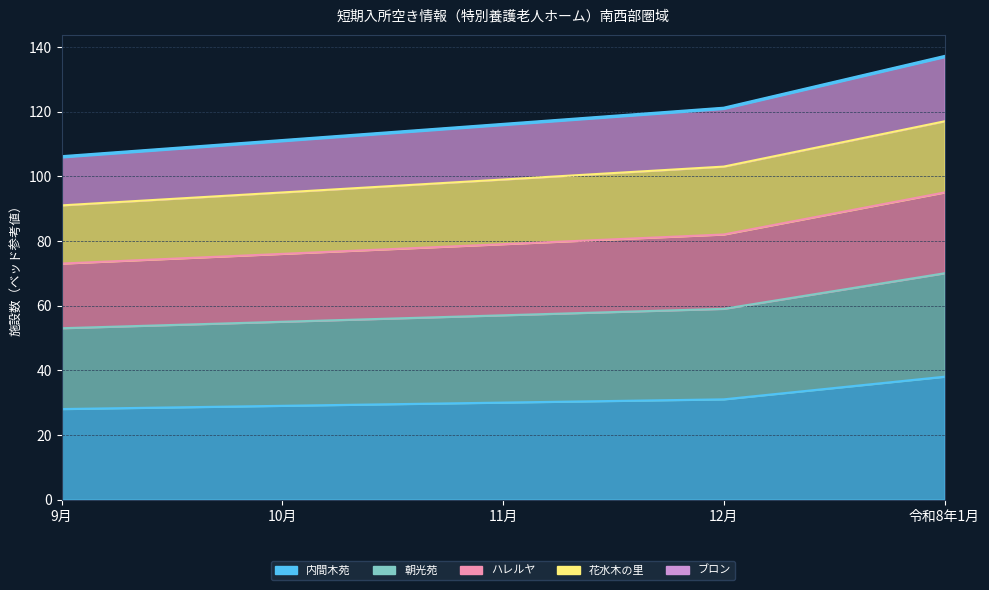

True or false: ブロン and ハレルヤ cross at least once.

False